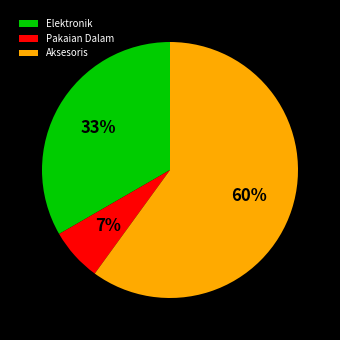

Combined, do Elektronik and Aksesoris account for over 50%?

Yes